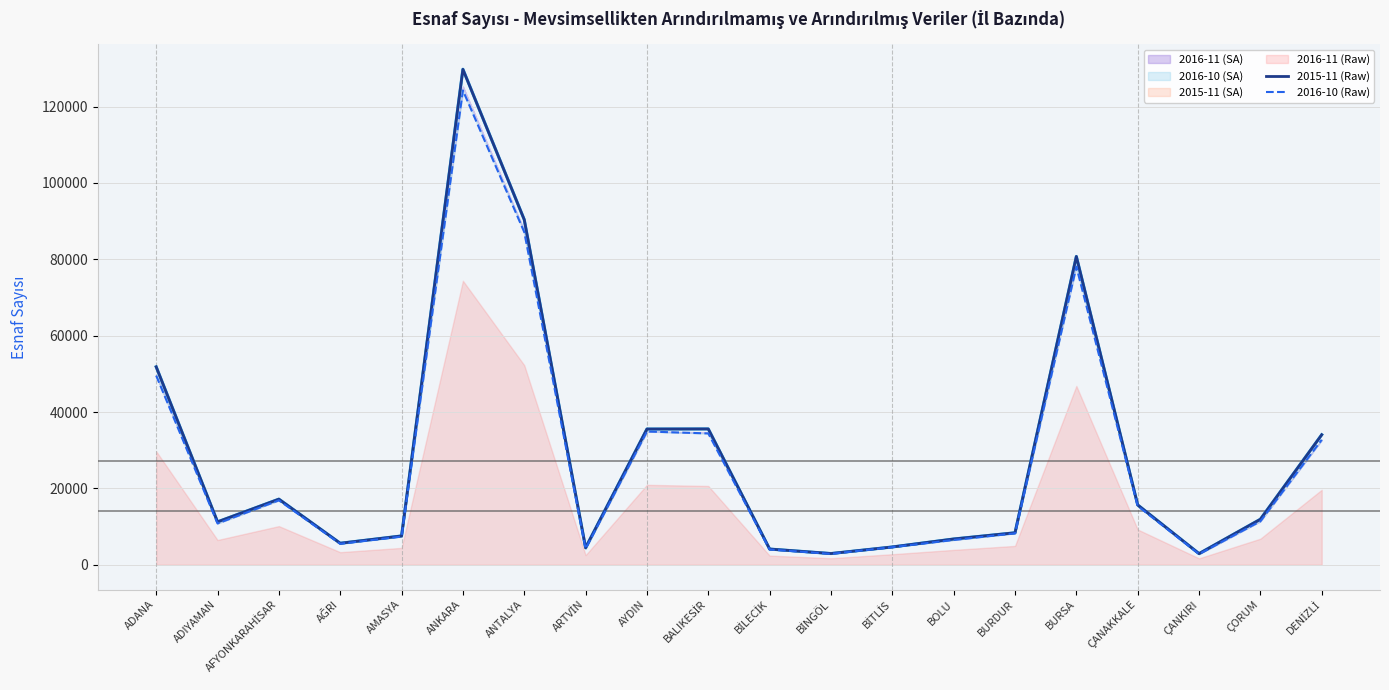

How many data points does each series have?

20